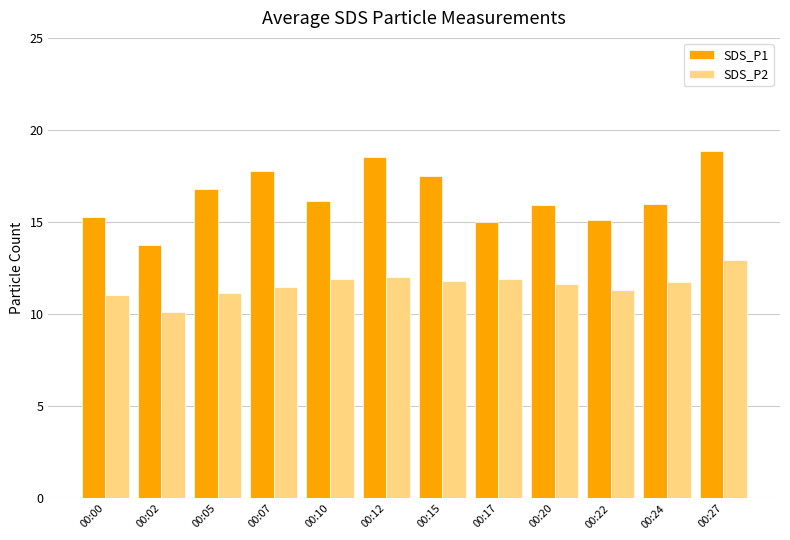

How many distinct data groups are displayed?

2